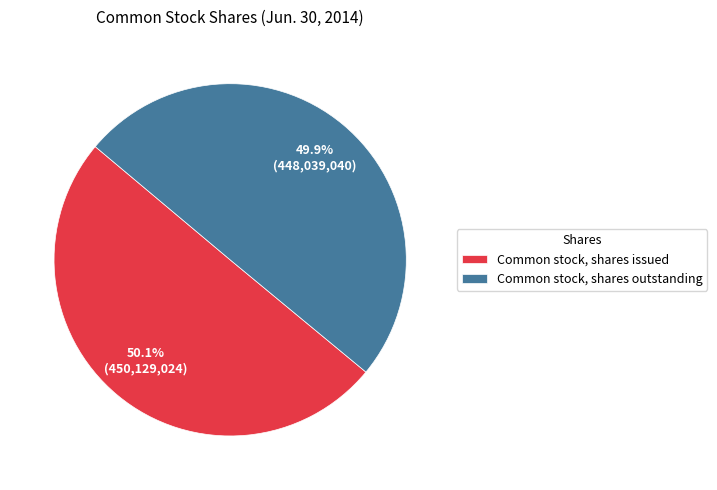

Does any single category account for the majority?

Yes